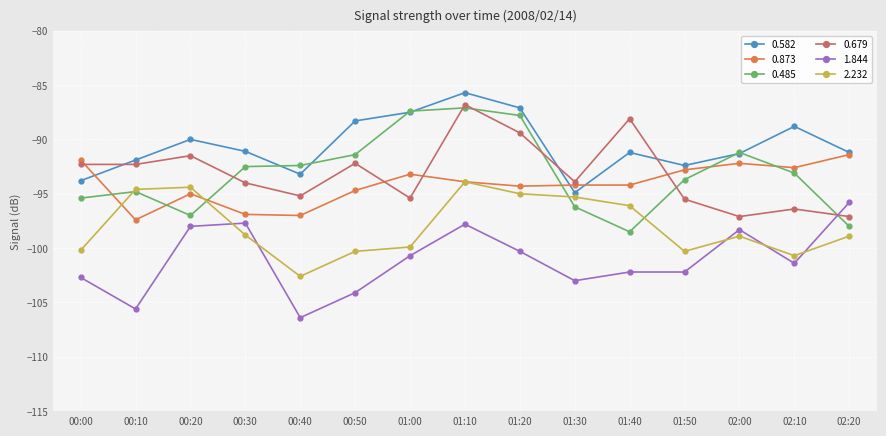

What are all the series names shown in the legend?

0.582, 0.873, 0.485, 0.679, 1.844, 2.232